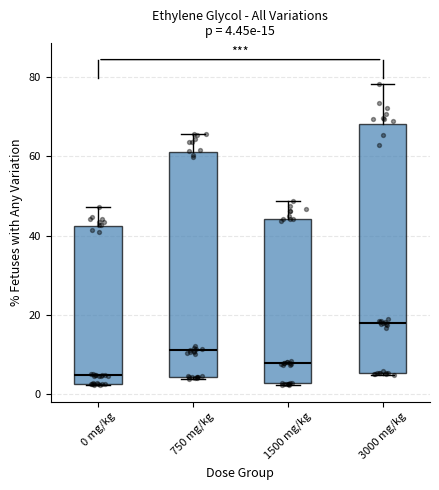

Which box is the tallest, from its lower edge to its upper edge?

3000 mg/kg